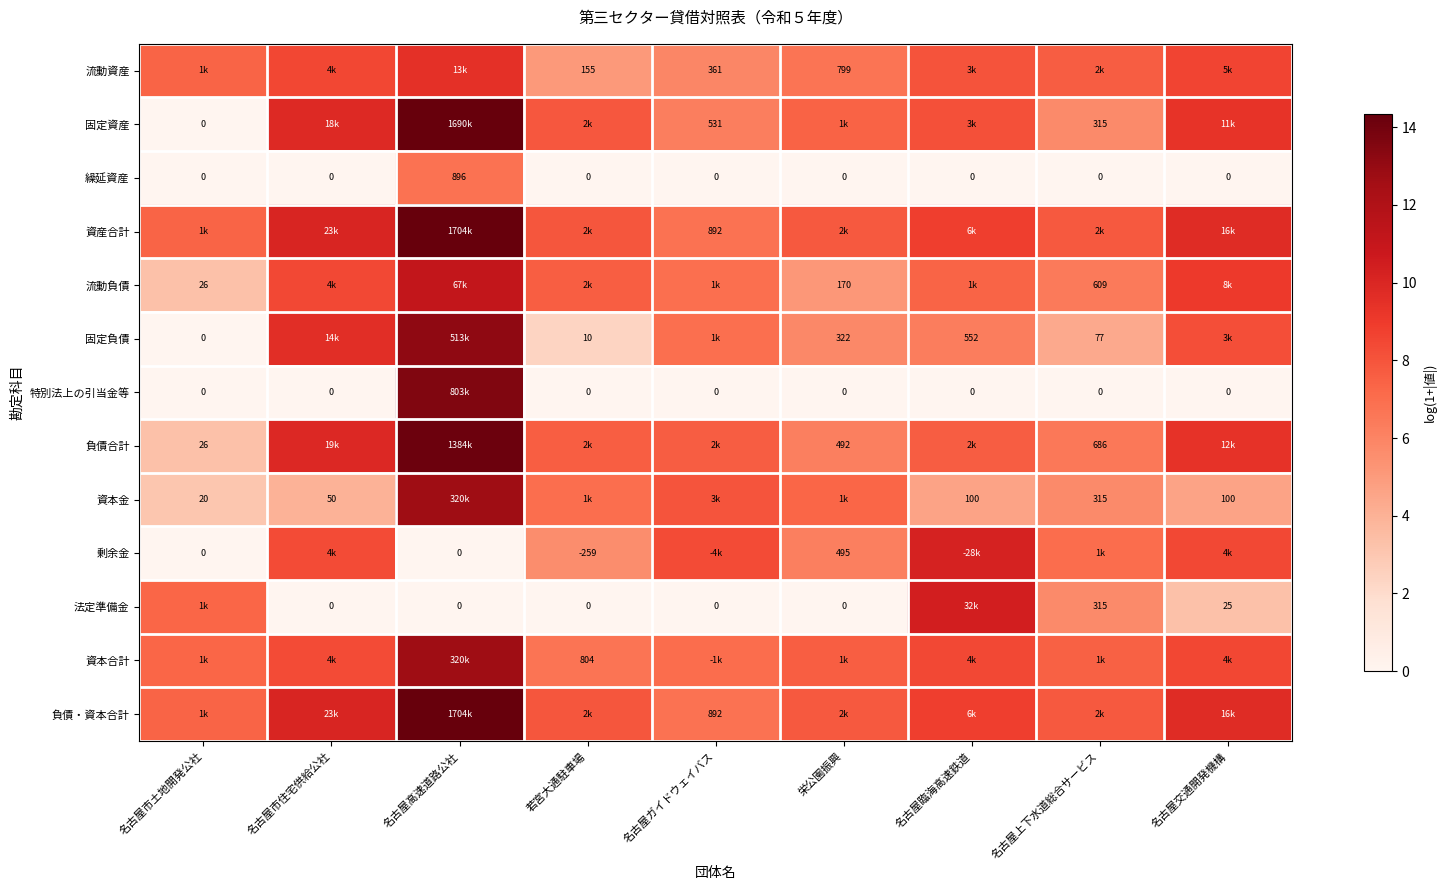

How many data points does each series have?

9